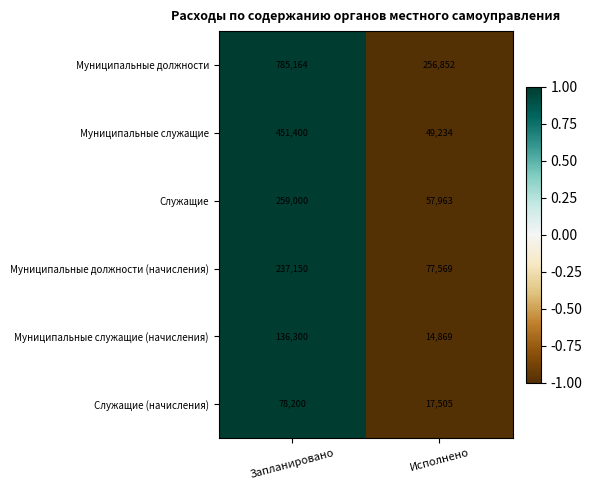

Which series has the largest total across all categories?

Муниципальные должности